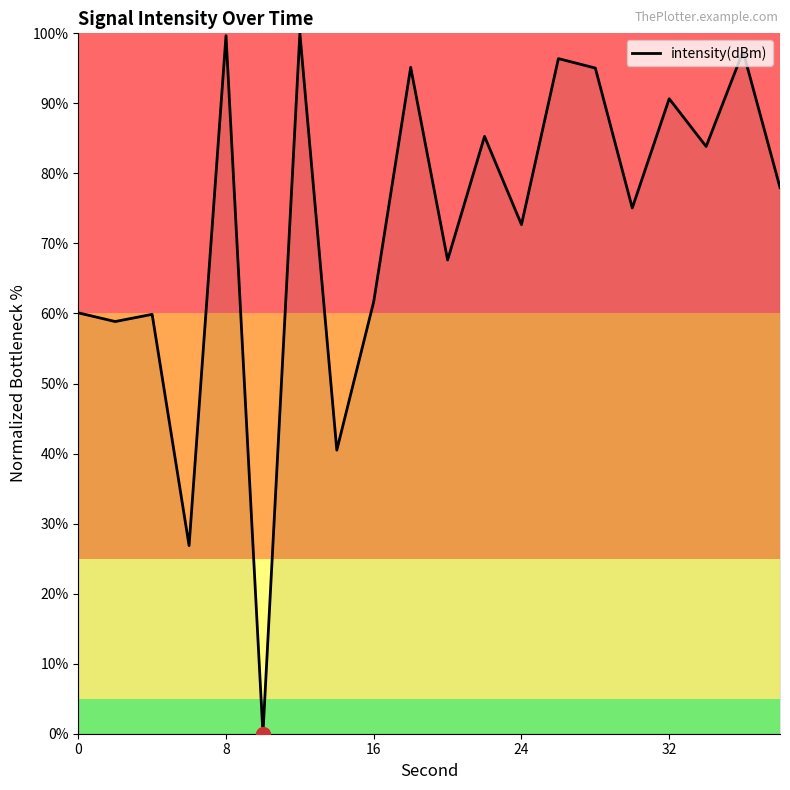

What is the greatest value displayed?

100.0